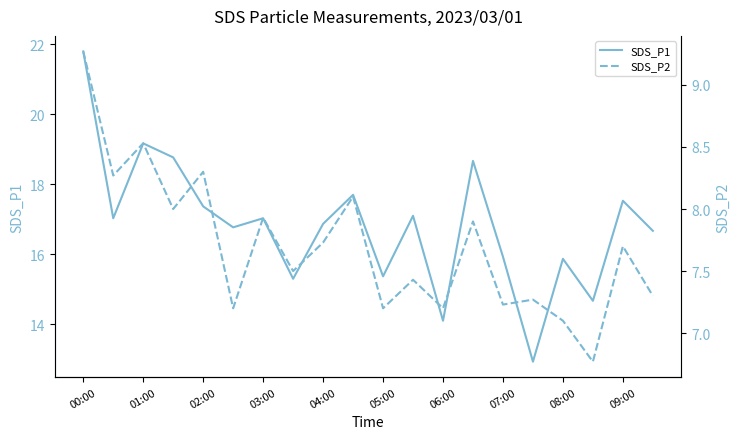

True or false: SDS_P1 and SDS_P2 cross at least once.

False